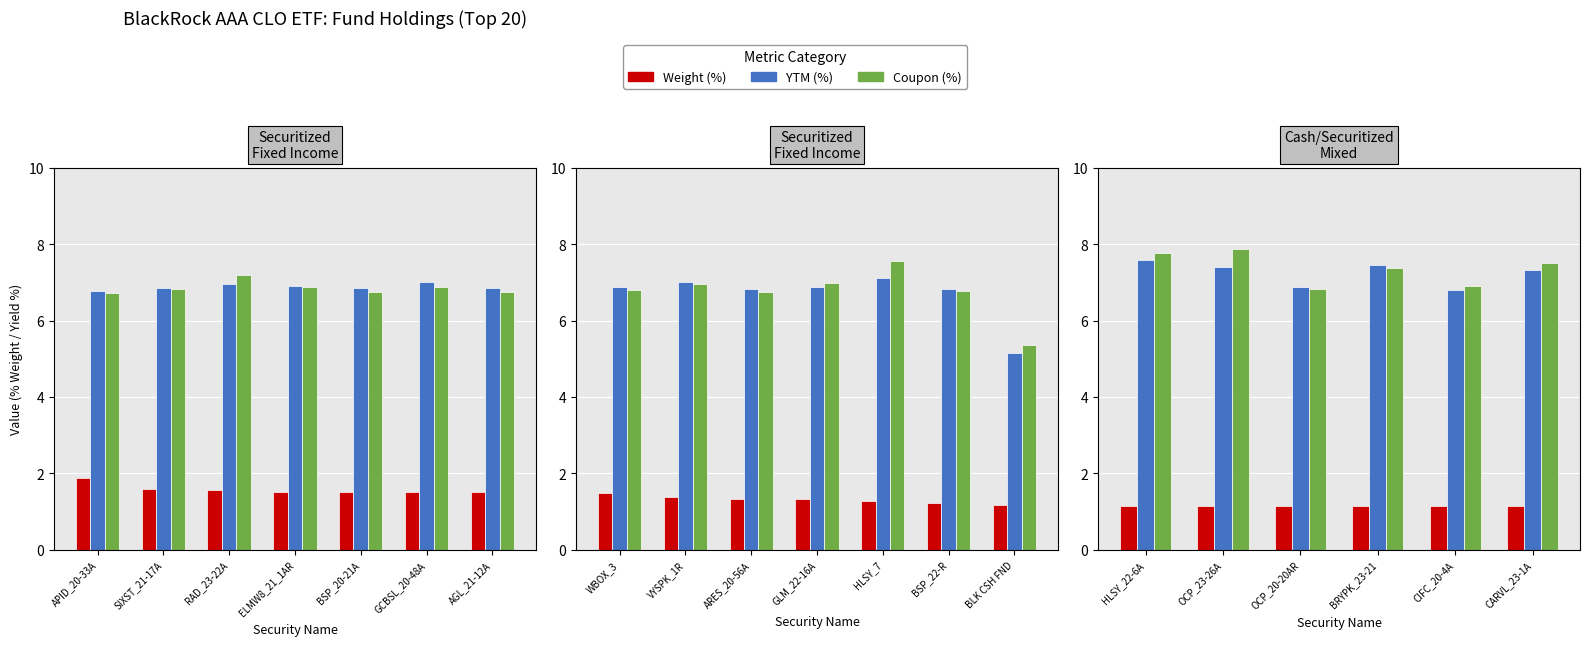

What is the label of the 3rd bar from the left?

OCP_20-20AR